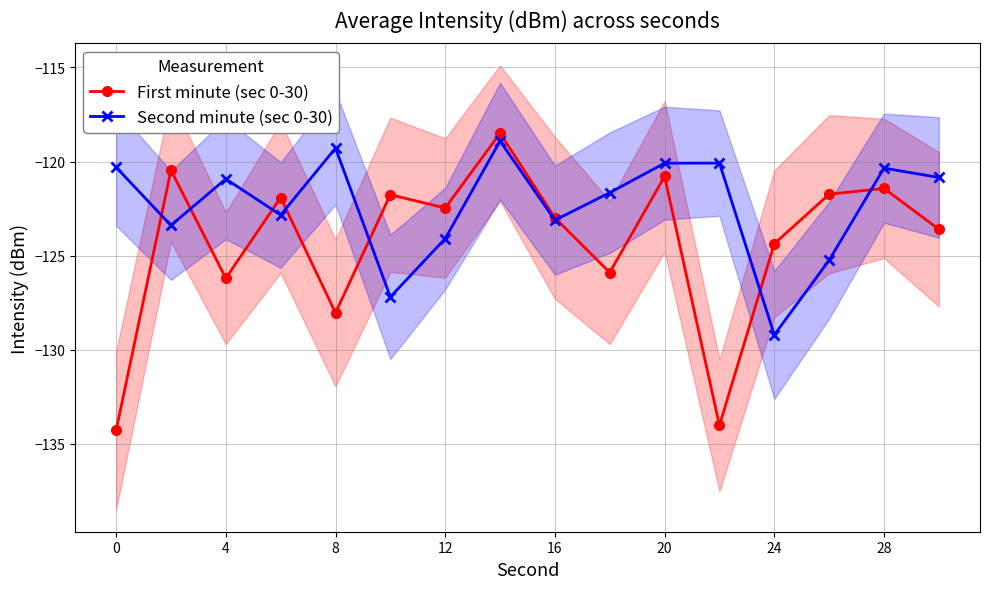

Read the First minute (sec 0-30) value at 28.

-121.4